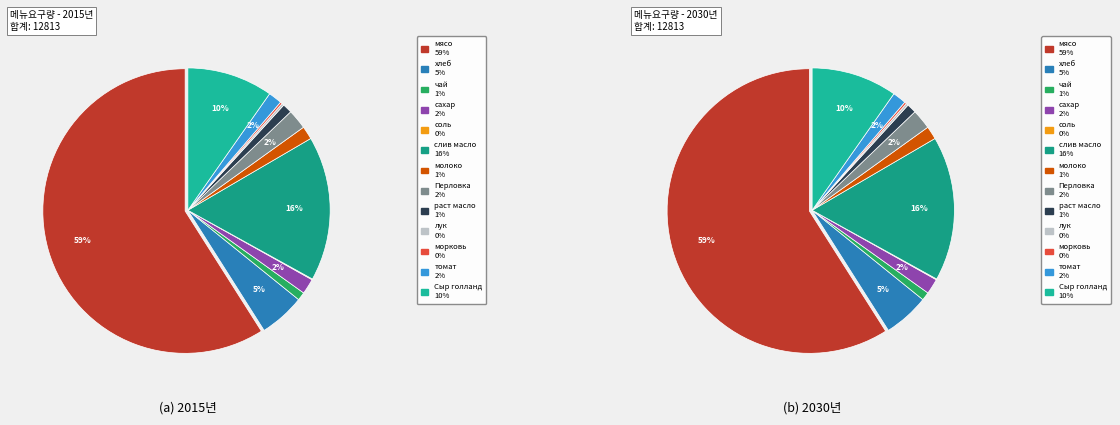

Combined, do соль and раст масло account for over 50%?

No